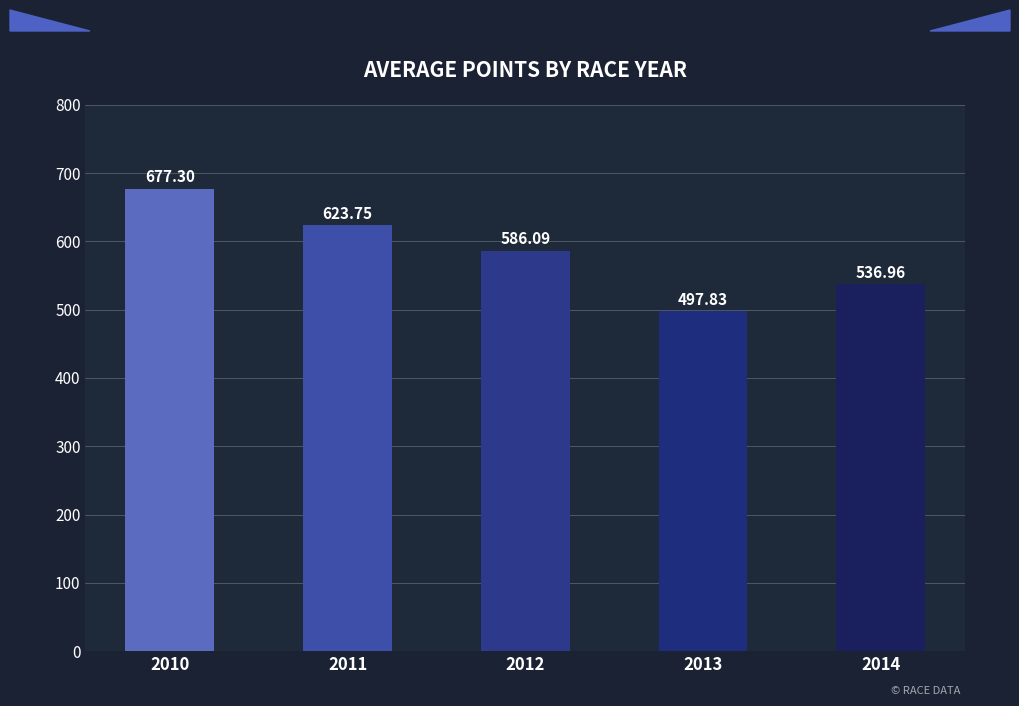

Is it true that the value at 2011 is 900.2?

False